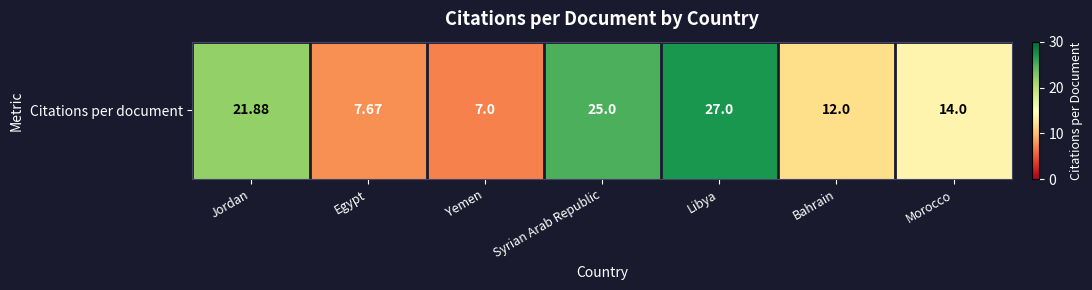

What is the average value?

16.4